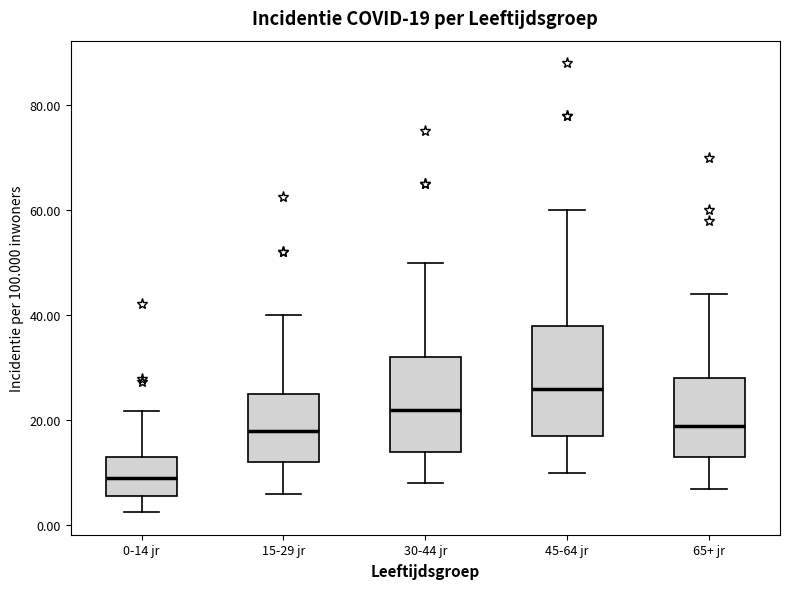

Comparing the boxes themselves (not the whiskers), which one is the tallest?

45-64 jr